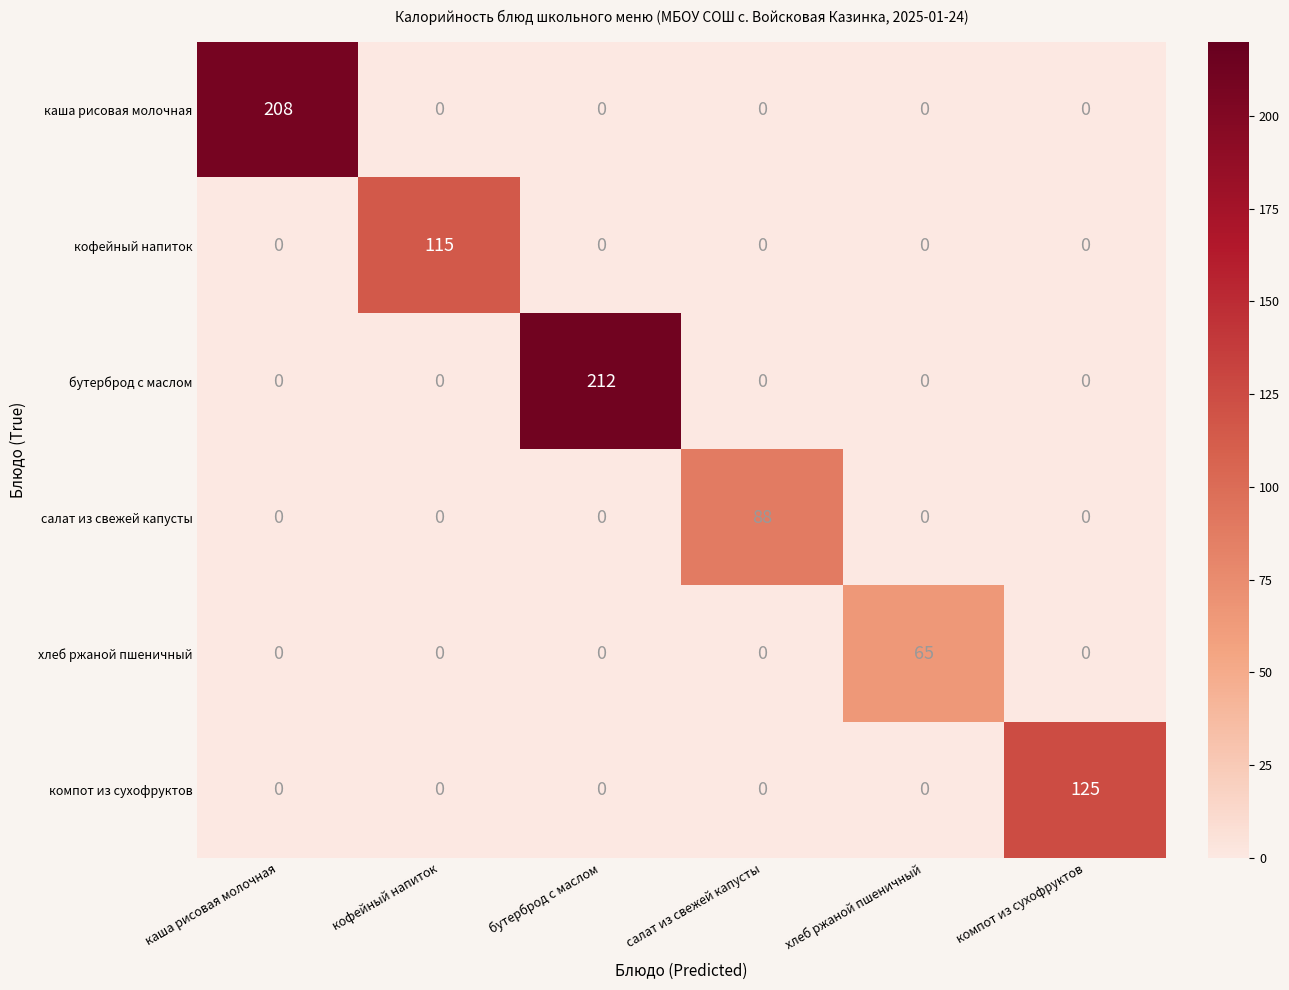

The value of компот из сухофруктов at компот из сухофруктов is 163. True or false?

False